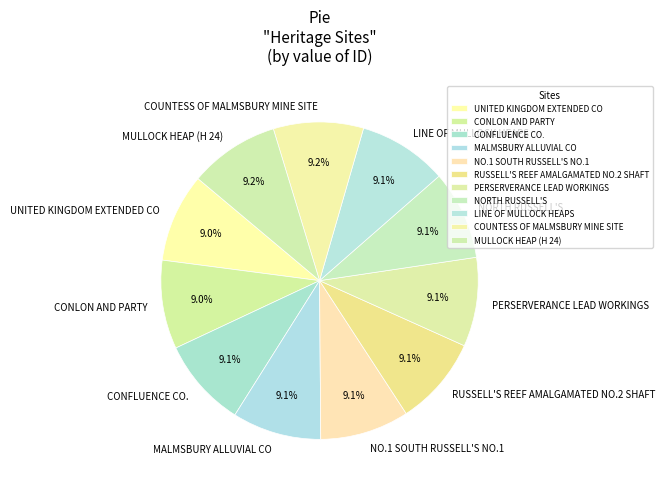

Count the number of slices in the pie.

11